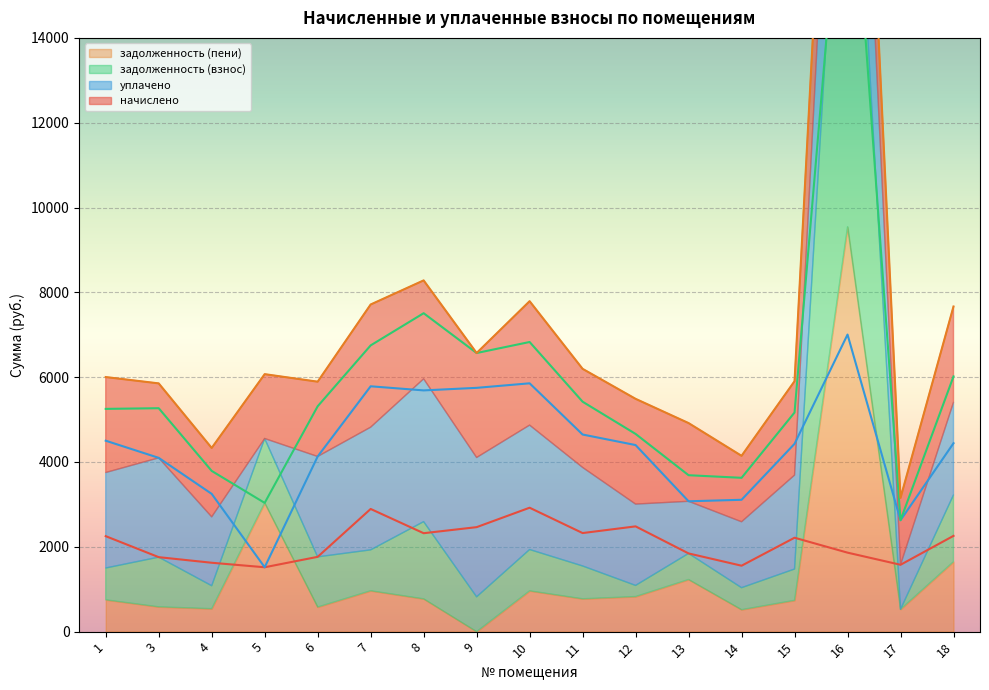

What is the difference between the maximum and minimum values in the задолженность (взнос) series?

26225.5